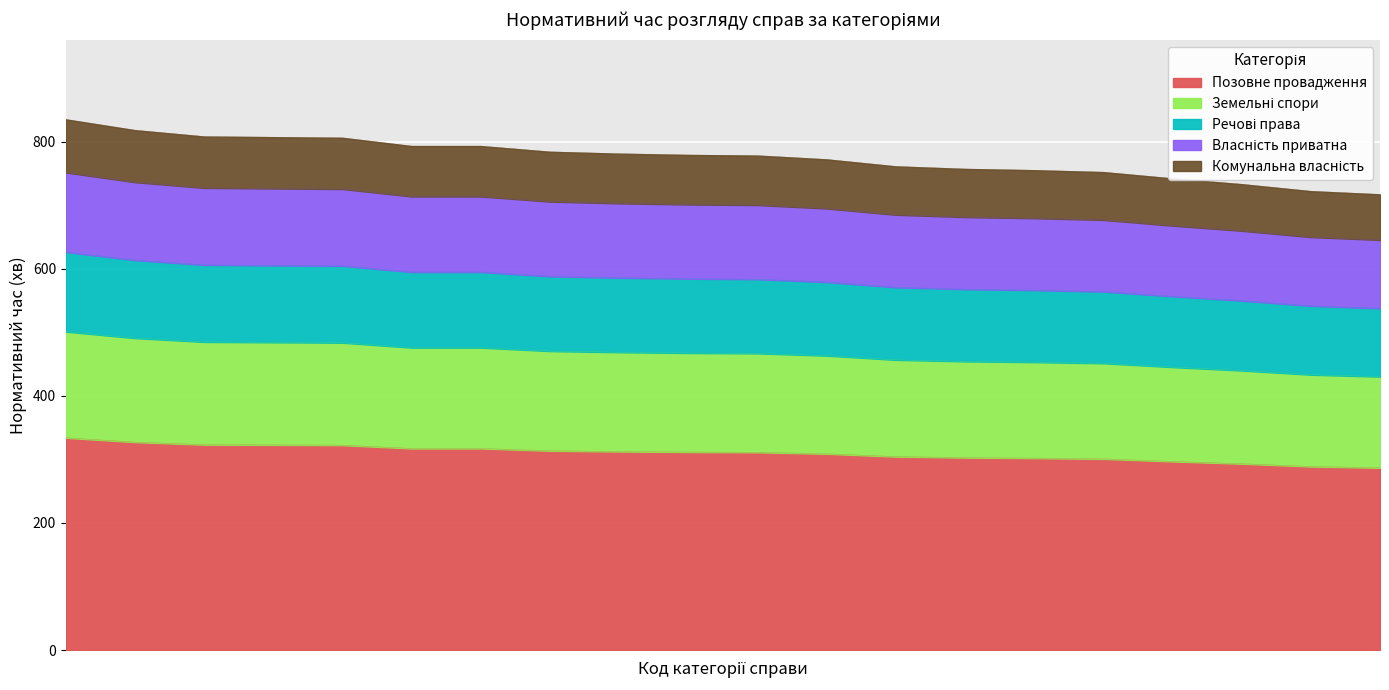

What is the maximum value shown in the chart?

835